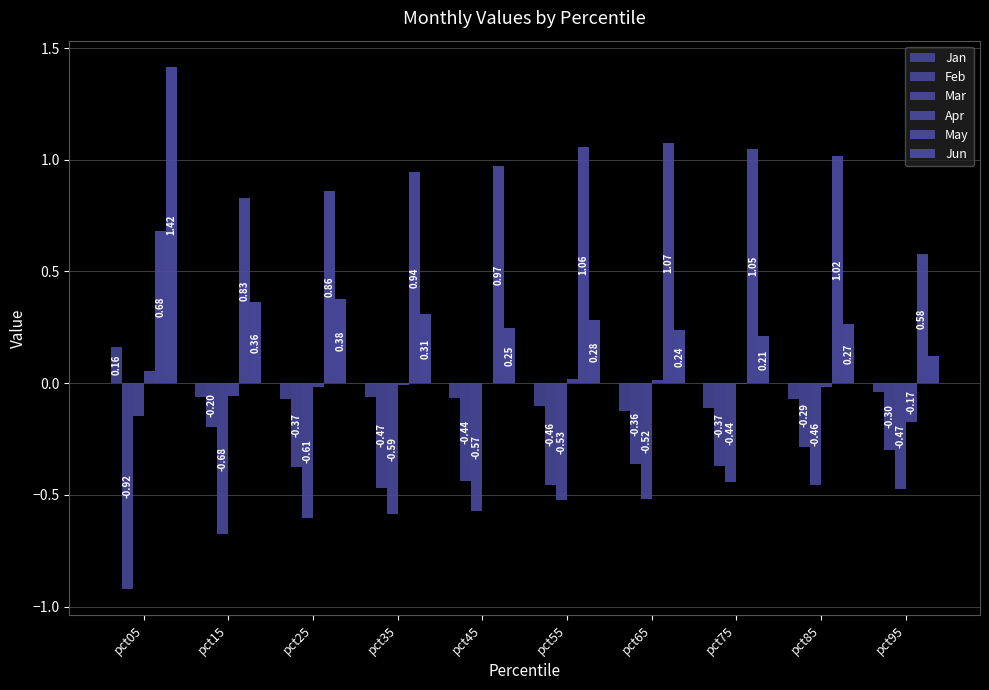

Rank the series by their maximum value, from lowest to highest.

Feb, Mar, Apr, Jan, May, Jun